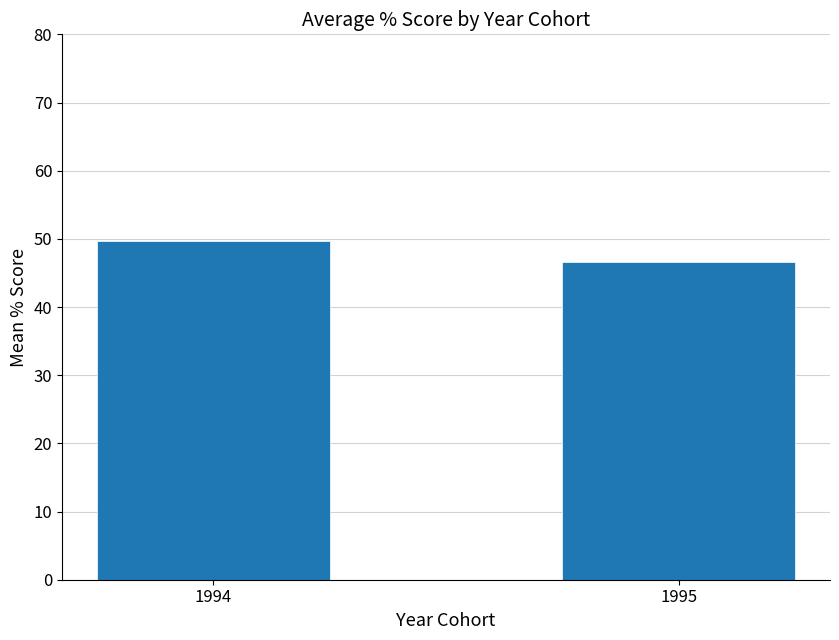

What is the sum of the values at 1994 and 1995?

96.4